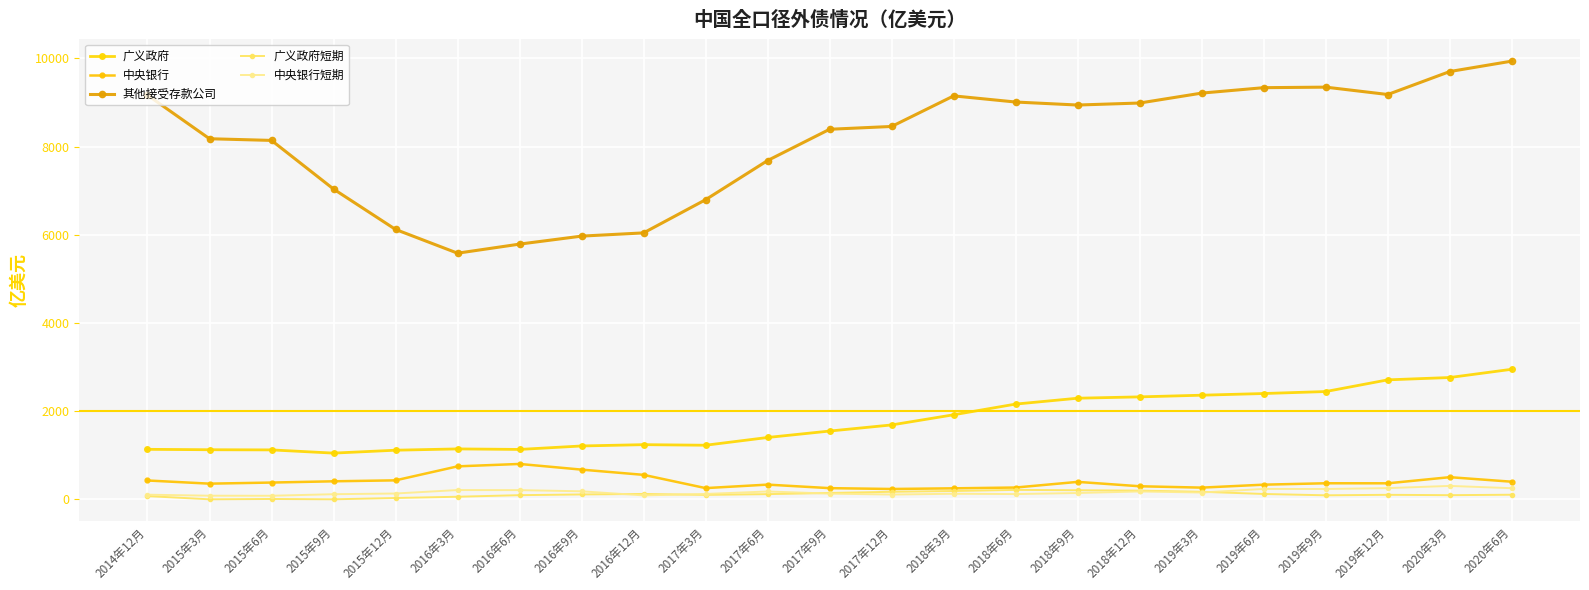

What is the difference between the 其他接受存款公司 values at 2015年9月 and 2019年9月?

2311.0